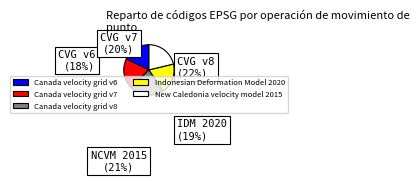

True or false: New Caledonia velocity model 2015 accounts for 21% of the total.

True